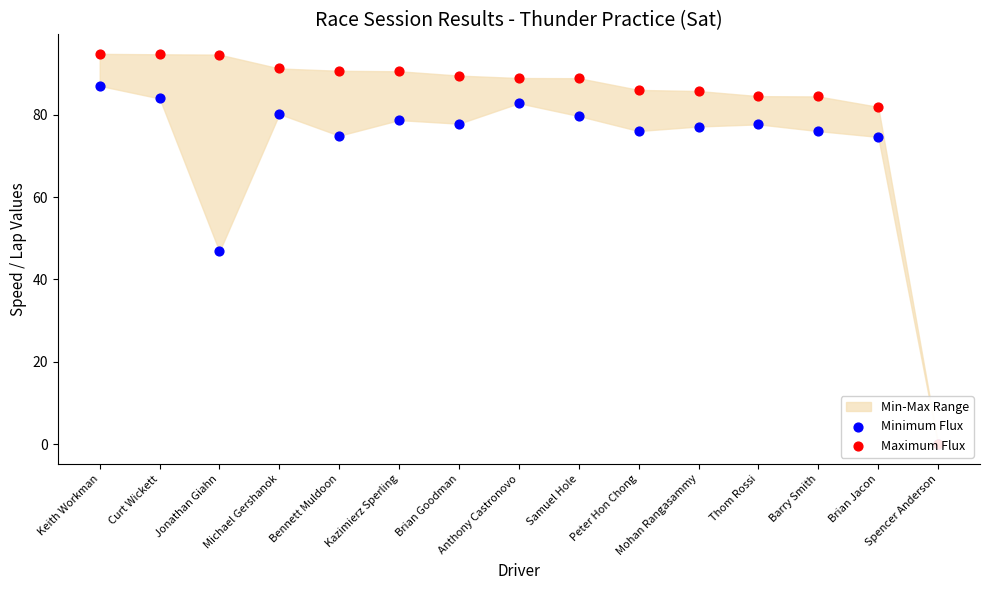

Which series has the largest Y range (max minus min)?

Maximum Flux